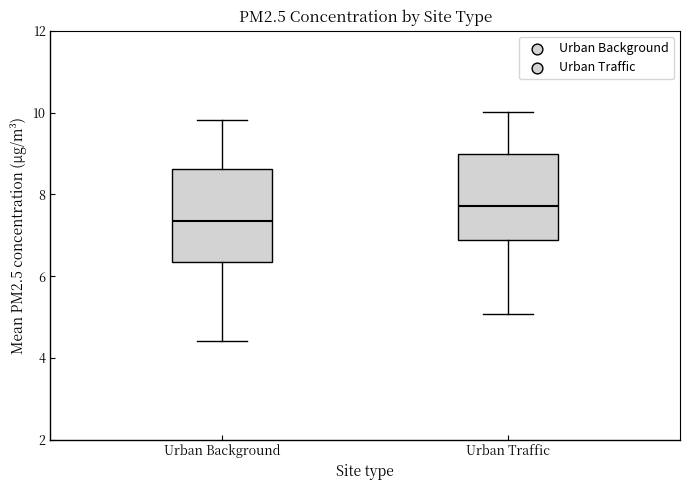

Which box has the lowest median line?

Urban Background